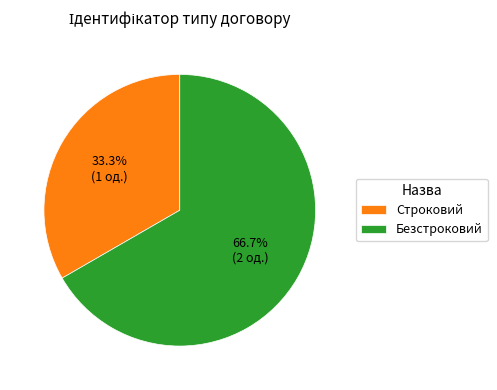

What percentage is NOT represented by Безстроковий?

33.3%